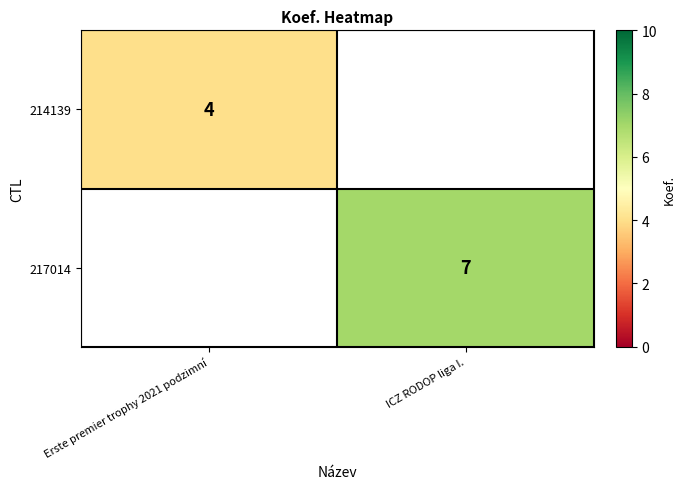

True or false: 217014 has a value of 12 at ICZ RODOP liga I..

False